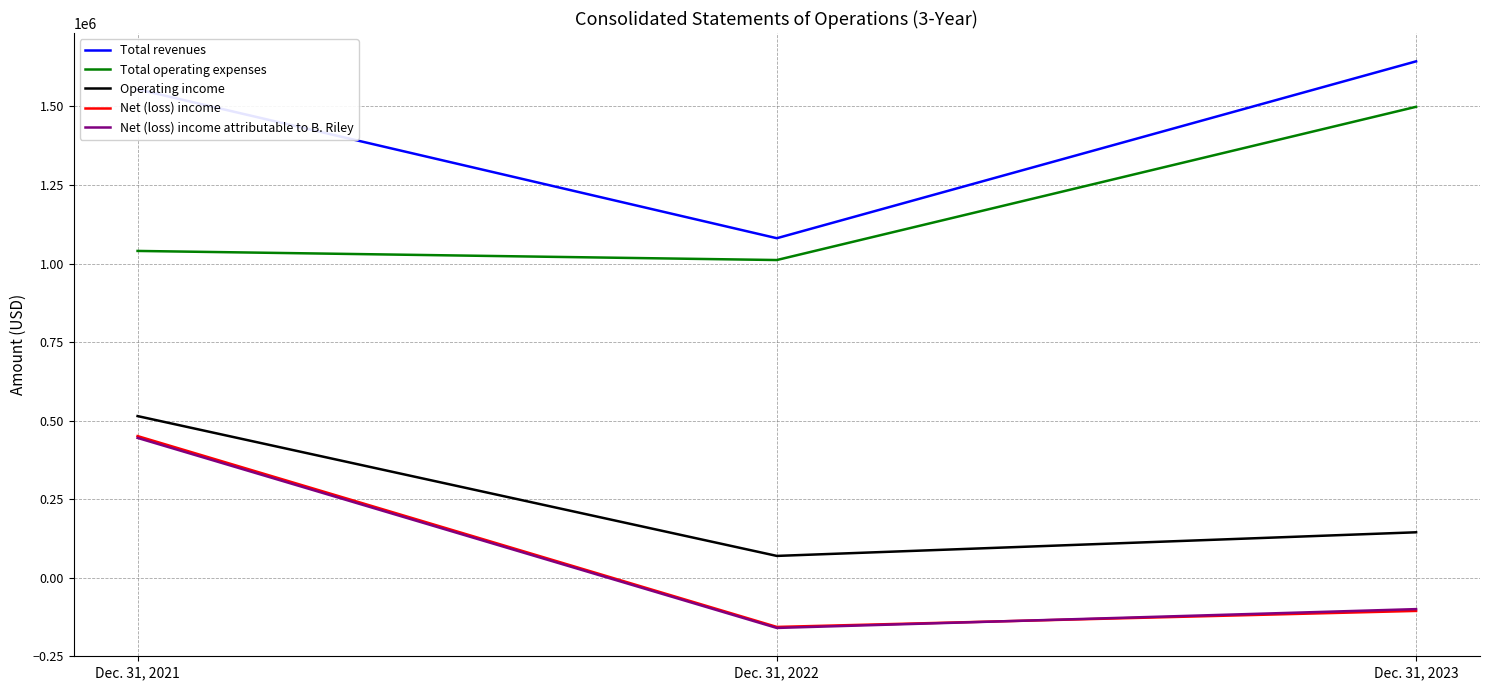

At which category does the chart reach its minimum across all series?

Dec. 31, 2022